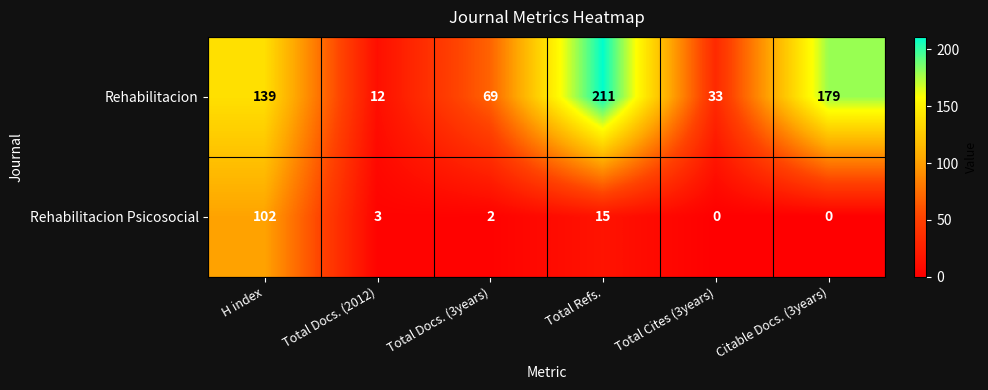

Which series changed the most between Total Docs. (2012) and Citable Docs. (3years)?

Rehabilitacion